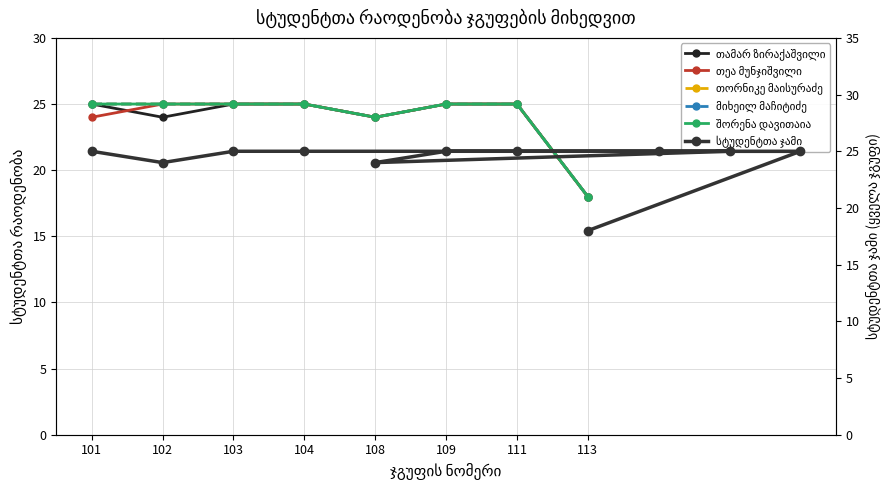

What is the value of the მიხეილ მაჩიტიძე point at the 8th from the left?

18